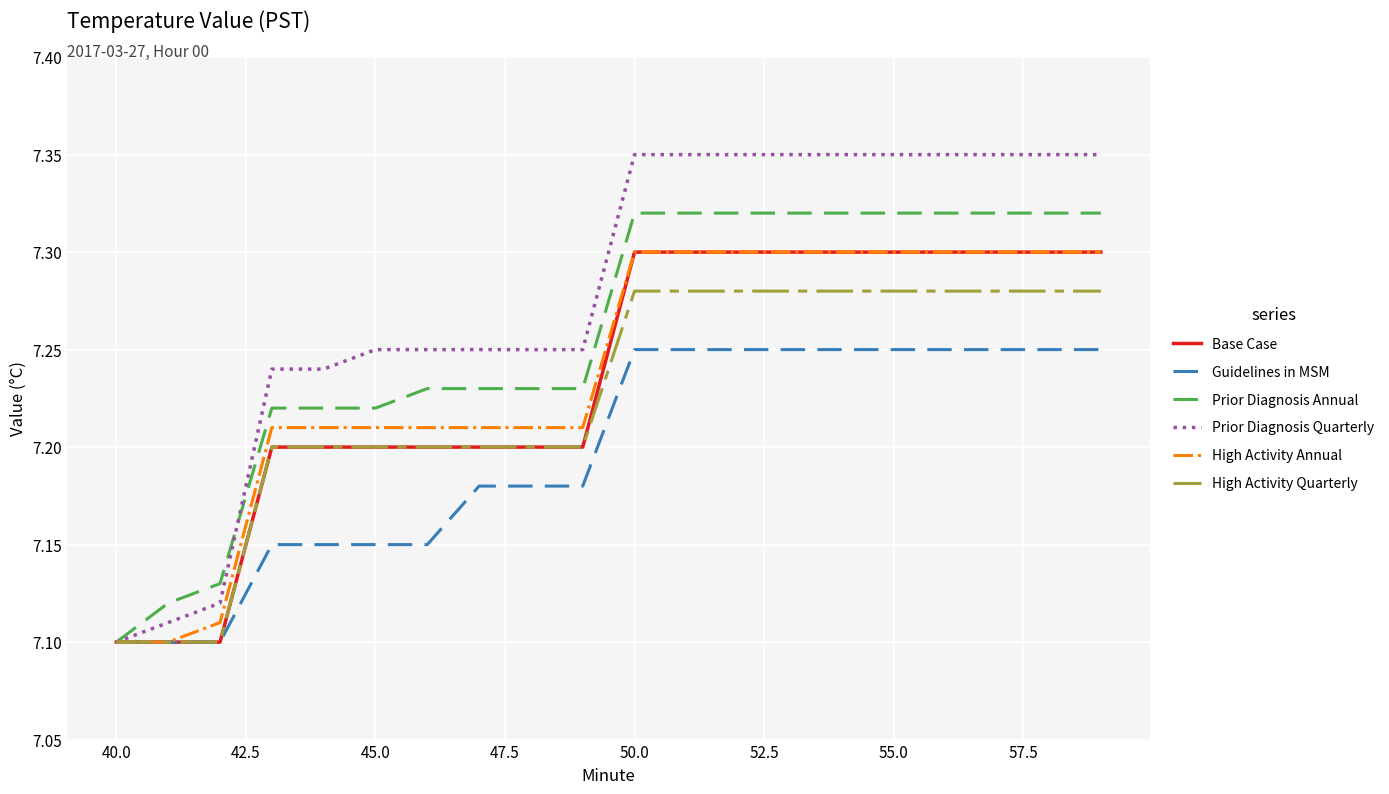

How many lines are shown in the chart?

6